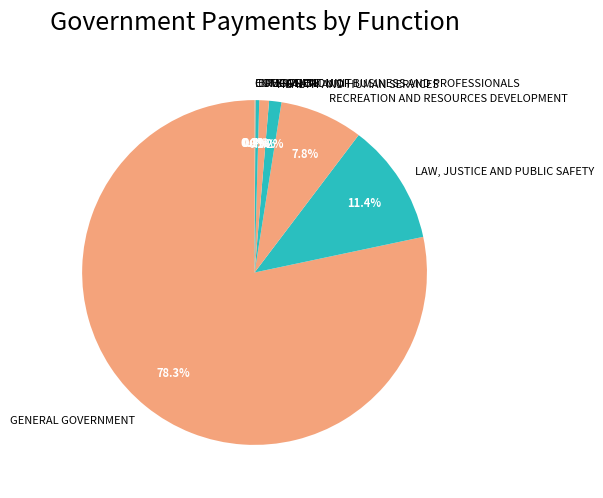

What percentage is NOT represented by LAW, JUSTICE AND PUBLIC SAFETY?

88.6%